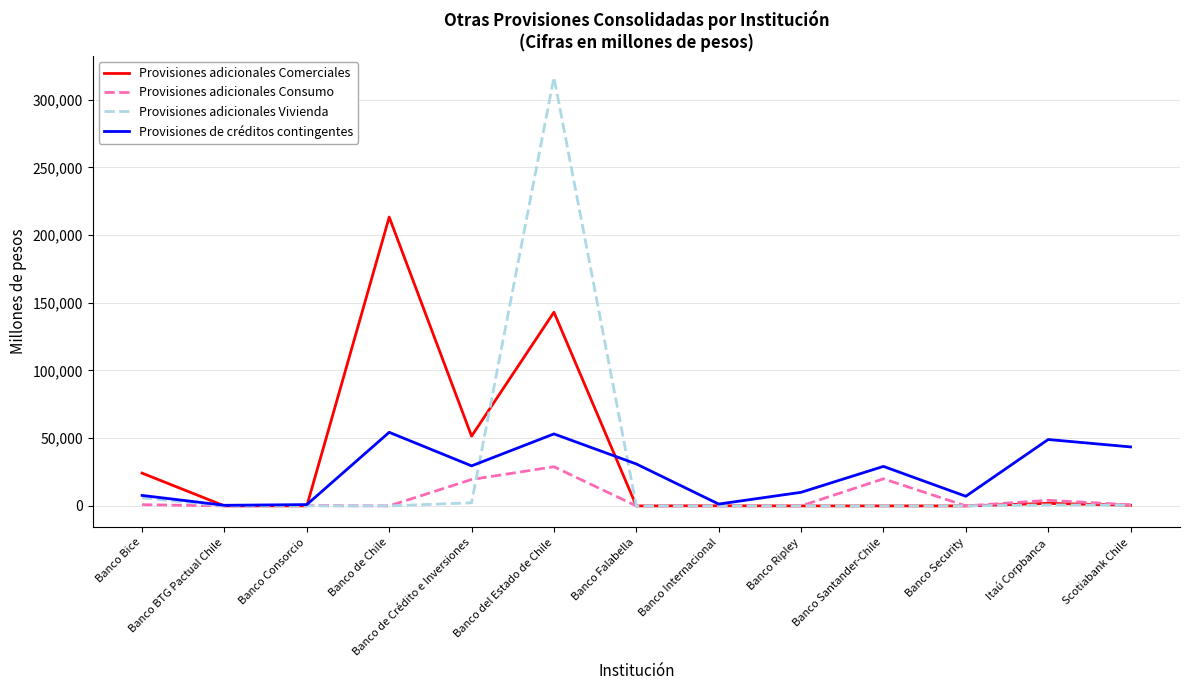

Which category has the highest value across all series?

Banco del Estado de Chile